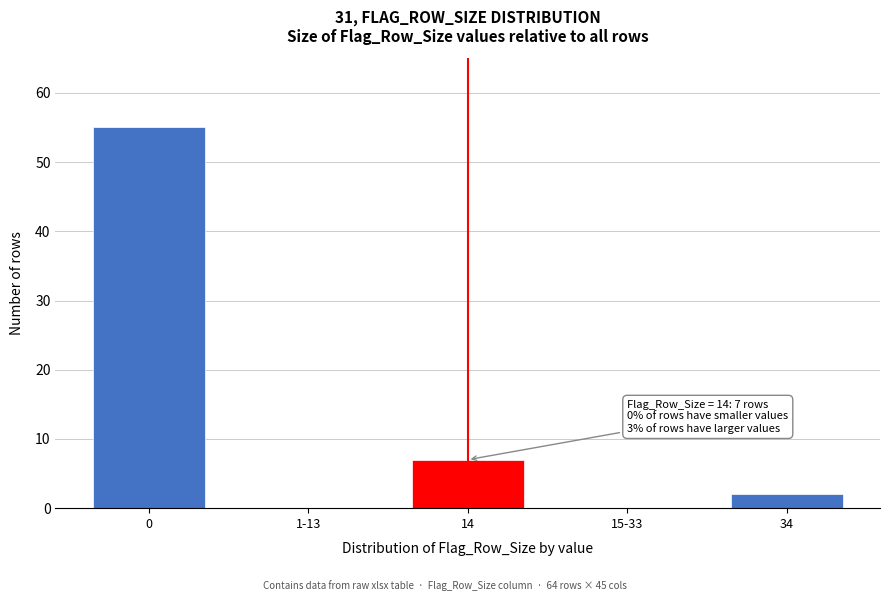

Reading left to right, transcribe all the data shown in this chart.

0=55	1-13=0	14=7	15-33=0	34=2